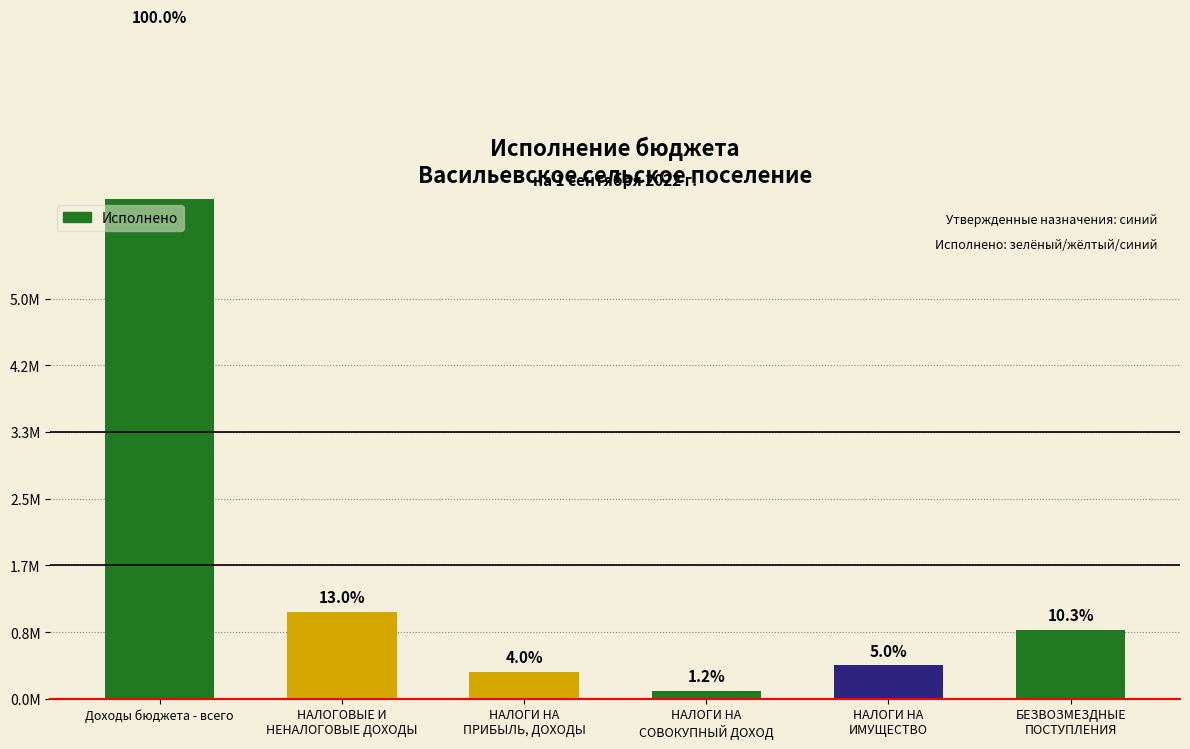

Which has a higher value, НАЛОГИ НА
СОВОКУПНЫЙ ДОХОД or Доходы бюджета - всего?

Доходы бюджета - всего